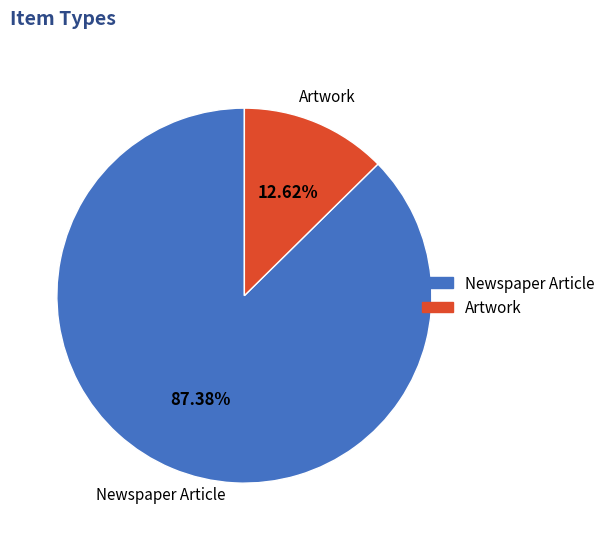

Is there a majority slice in this chart?

Yes